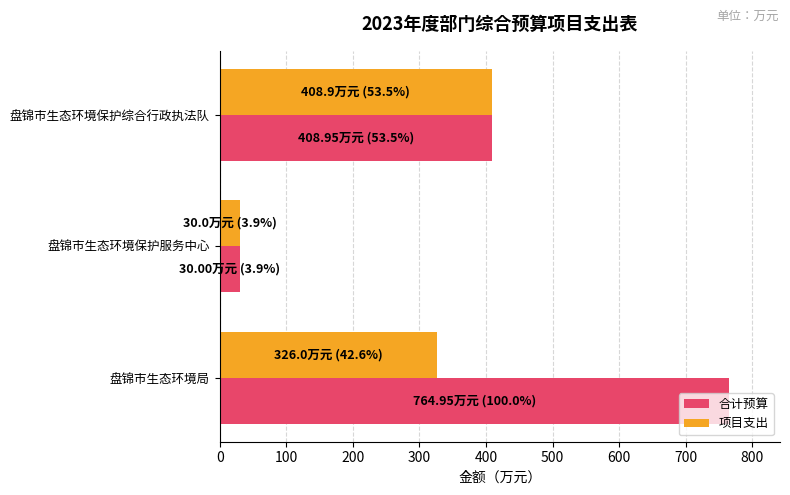

How many values in the 项目支出 series are below 326?

1